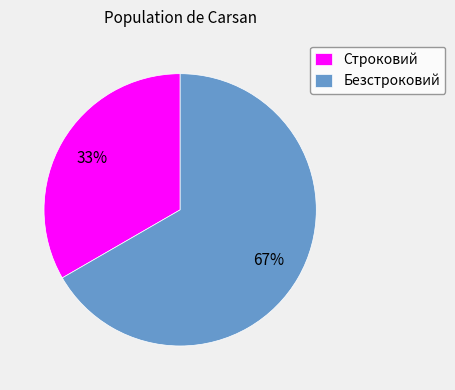

The Строковий slice represents 33% of the pie. True or false?

True